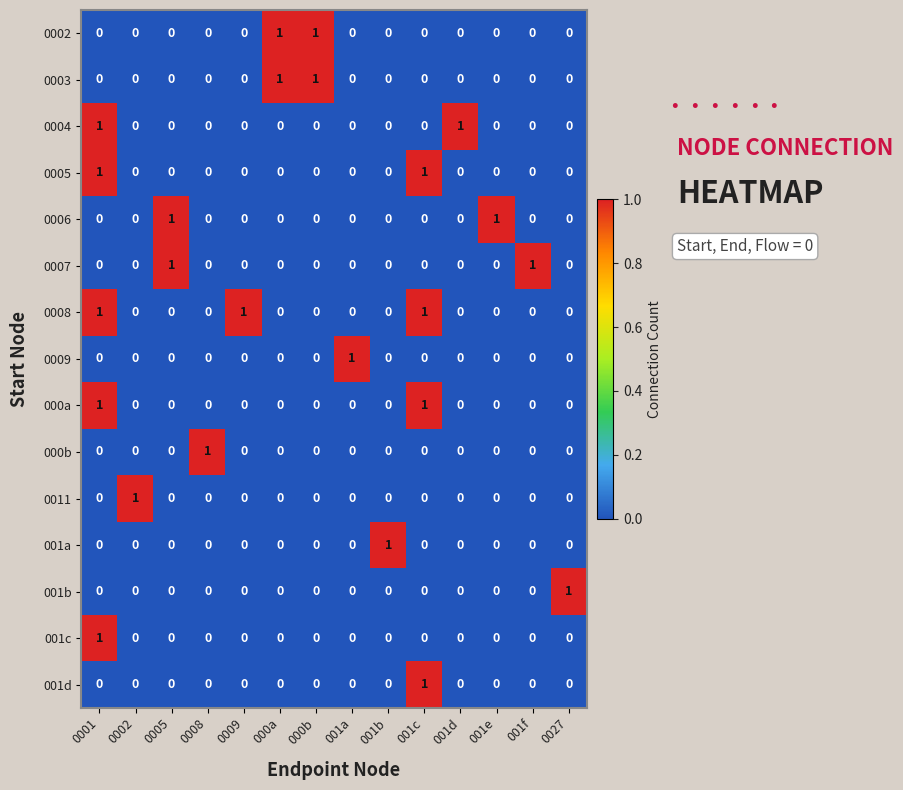

Count the 001b values in the range 0 to 1.

14